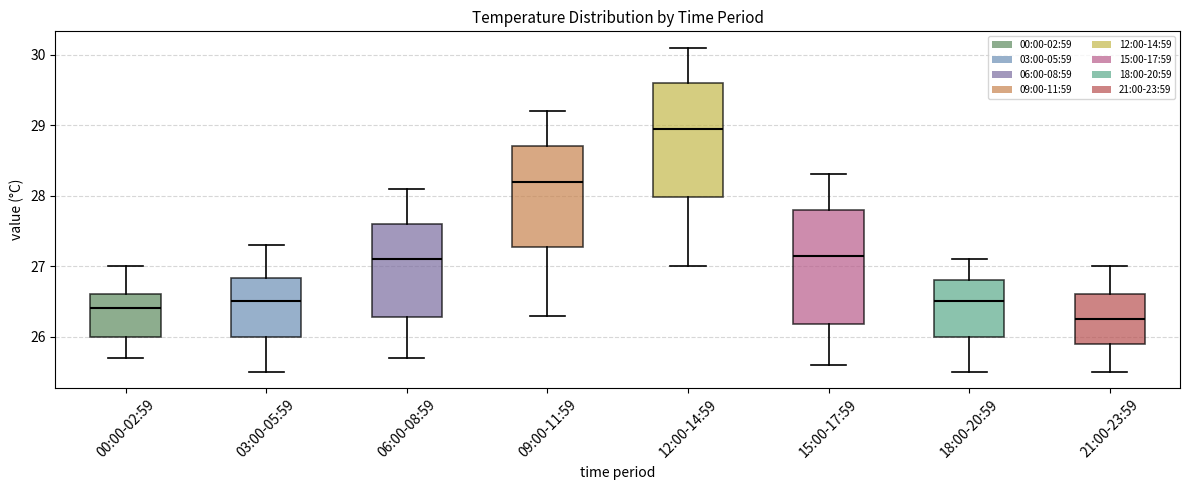

Where does the upper whisker of the box for 12:00-14:59 end on the y-axis? The values are not printed on the chart, so give them approximately, as read against the axis.

30.1